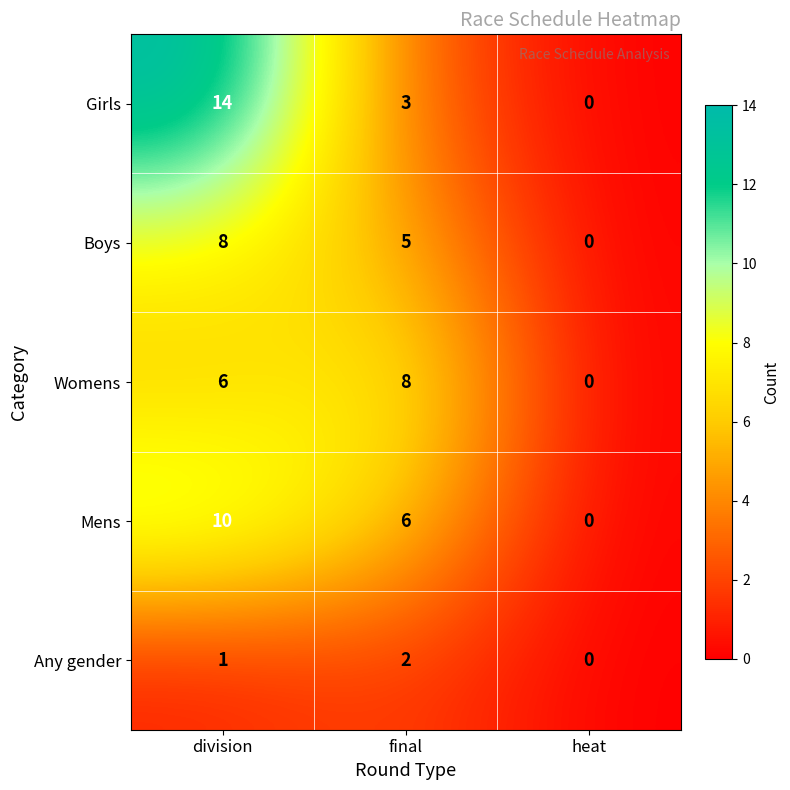

True or false: Mens has a value of 4 at final.

False